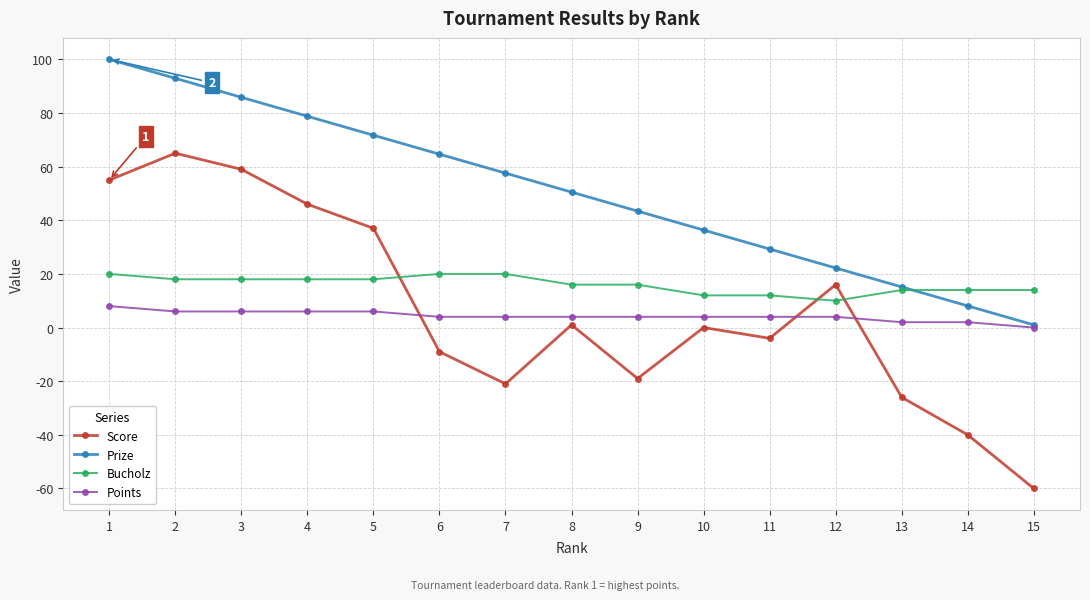

How many series are shown in this chart?

4